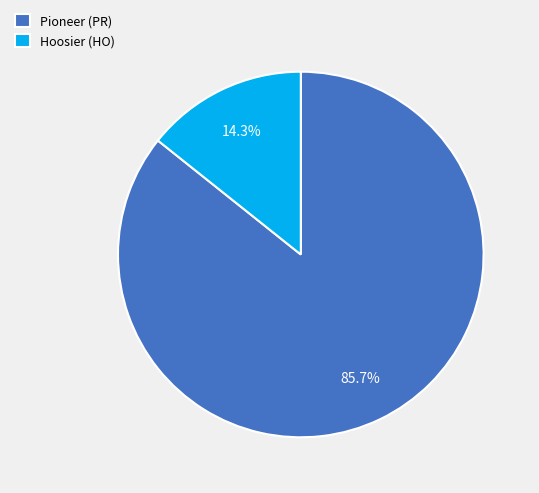

Between Hoosier (HO) and Pioneer (PR), which is larger?

Pioneer (PR)